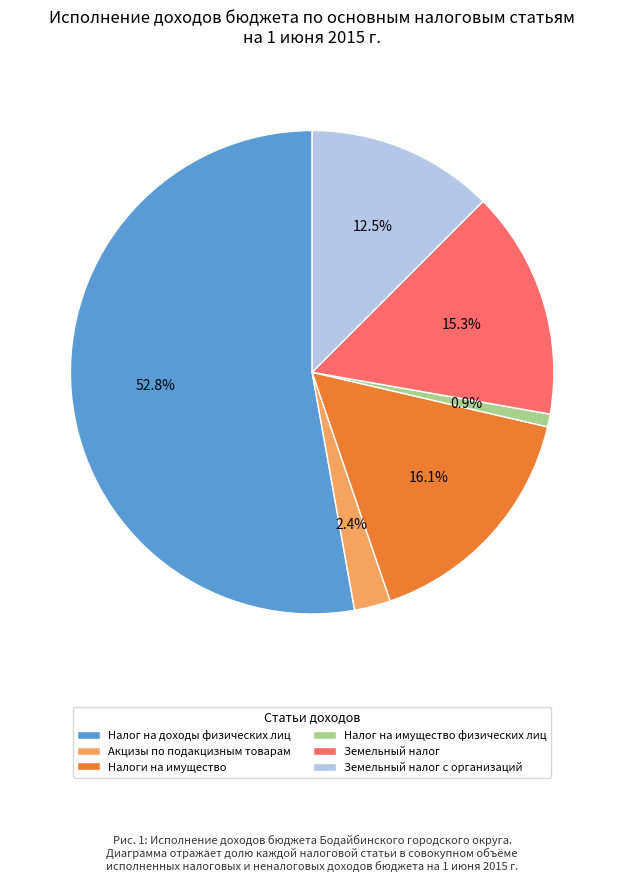

Which category has the smallest portion of the pie?

Налог на имущество физических лиц